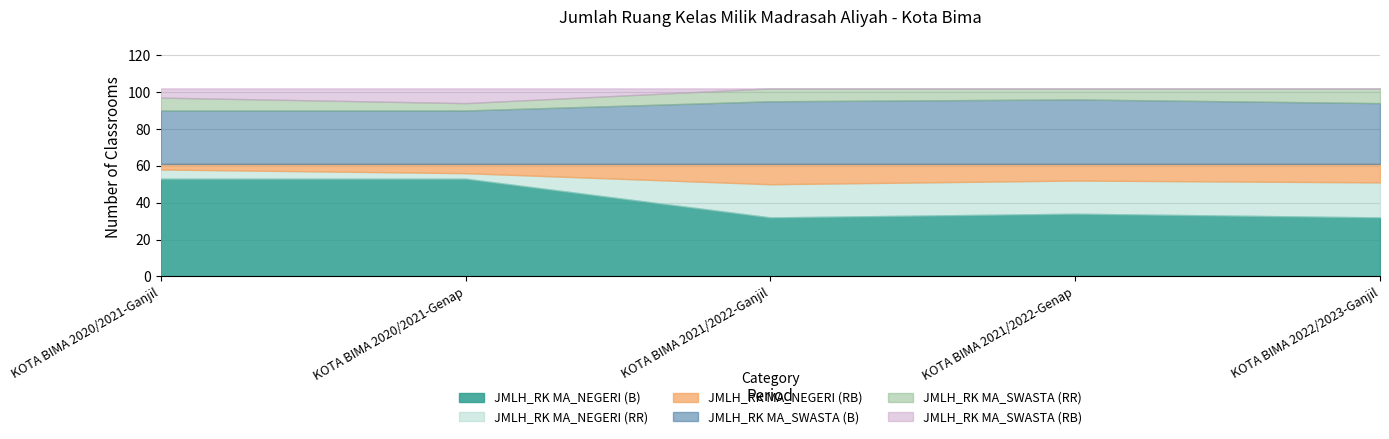

At which category does JMLH_RK MA_SWASTA (RB) reach its first local peak?

KOTA BIMA 2020/2021-Genap